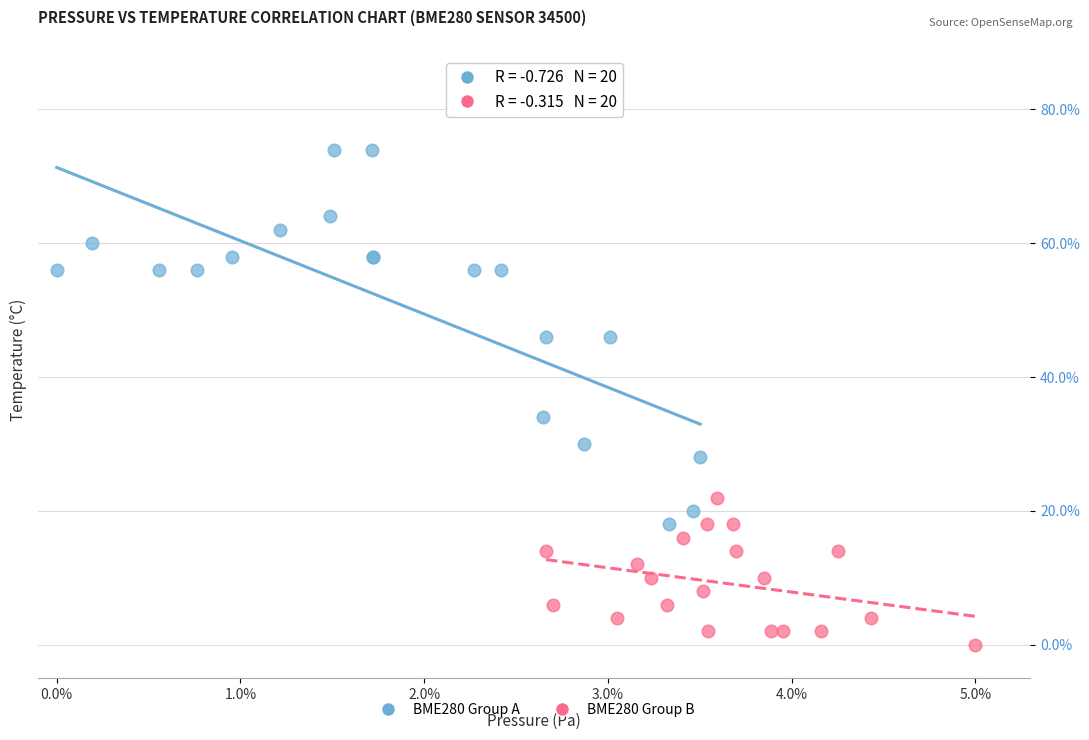

Which series contains the lowest Y value?

BME280 Group B